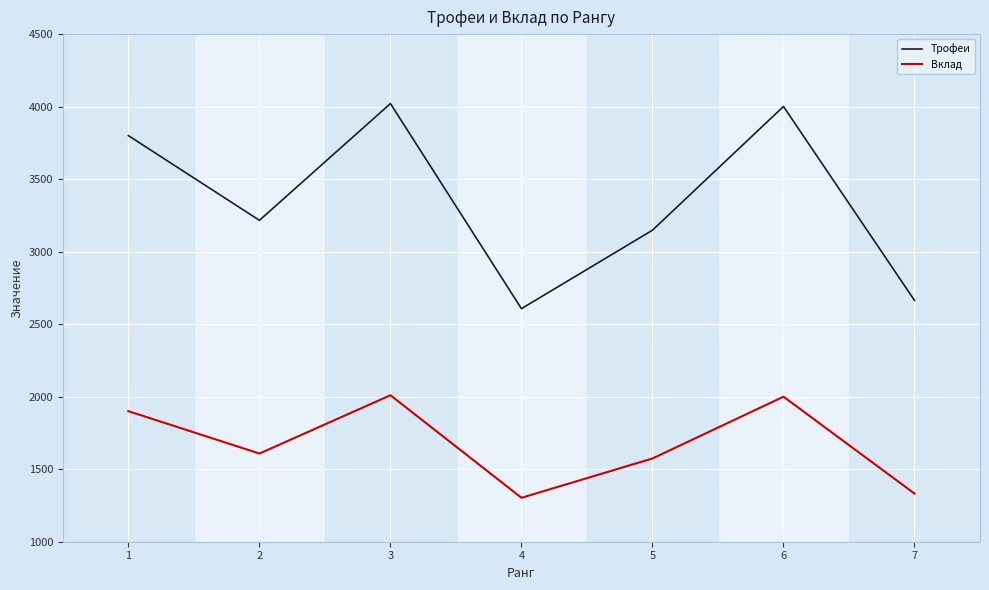

Is it true that Вклад equals 1900 at 1?

True